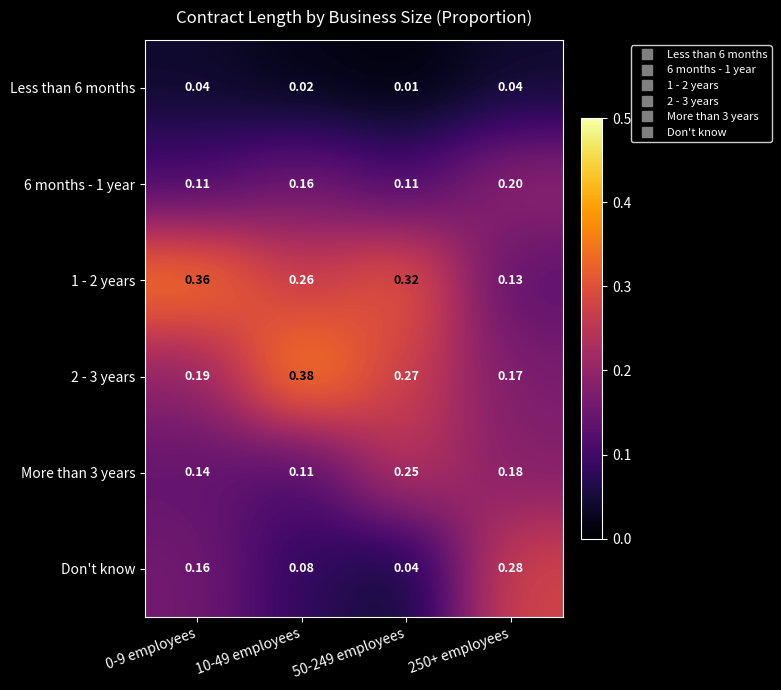

At how many categories does at least one series exceed 0?

4